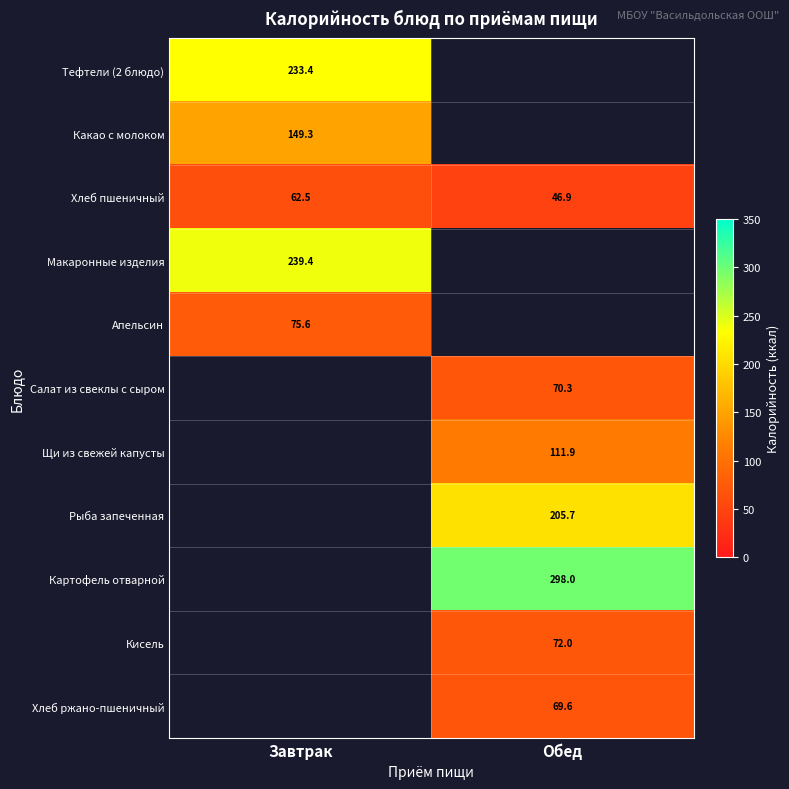

The value of Салат из свеклы с сыром at Обед is 116.4. True or false?

False